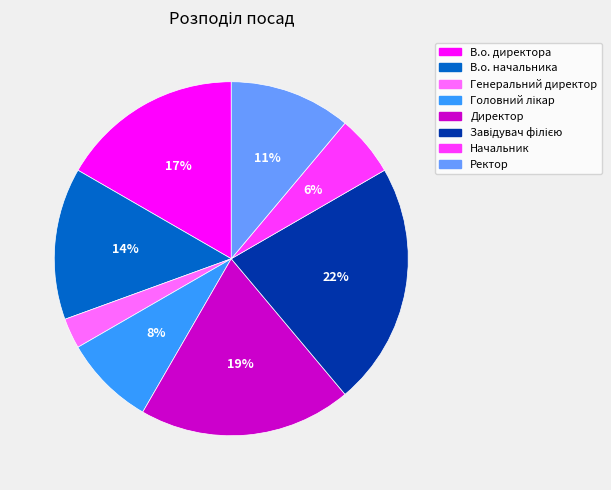

Which has a higher value, Ректор or Директор?

Директор